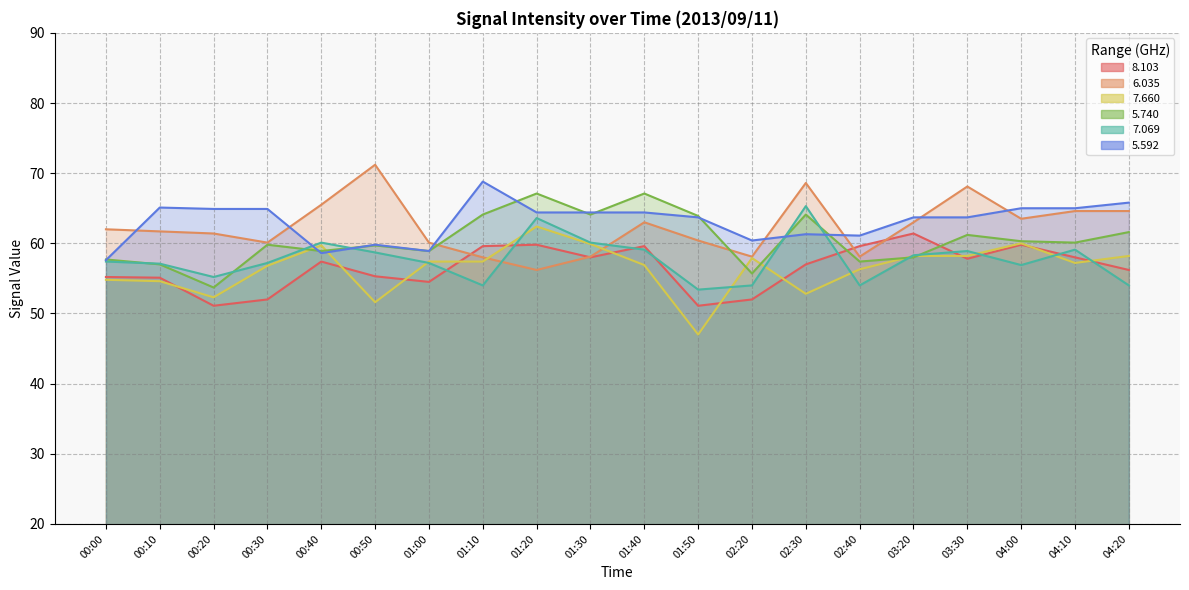

Which series ends up on top after the final intersection of   6.035 and   5.740?

  6.035